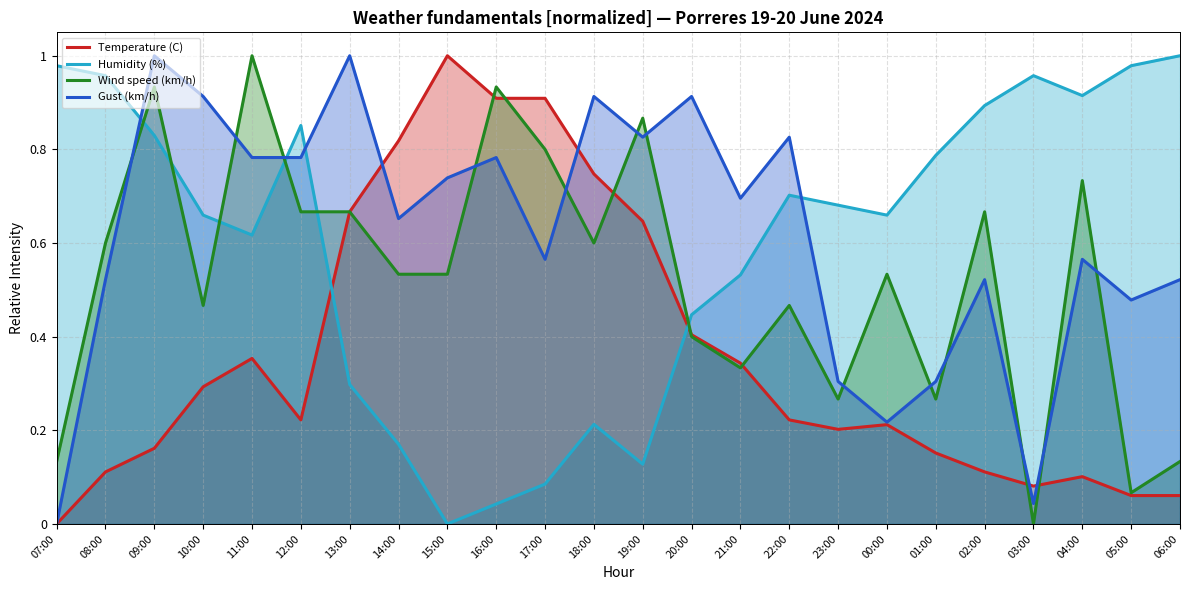

What are all the series names shown in the legend?

Temperature (C), Humidity (%), Wind speed (km/h), Gust (km/h)